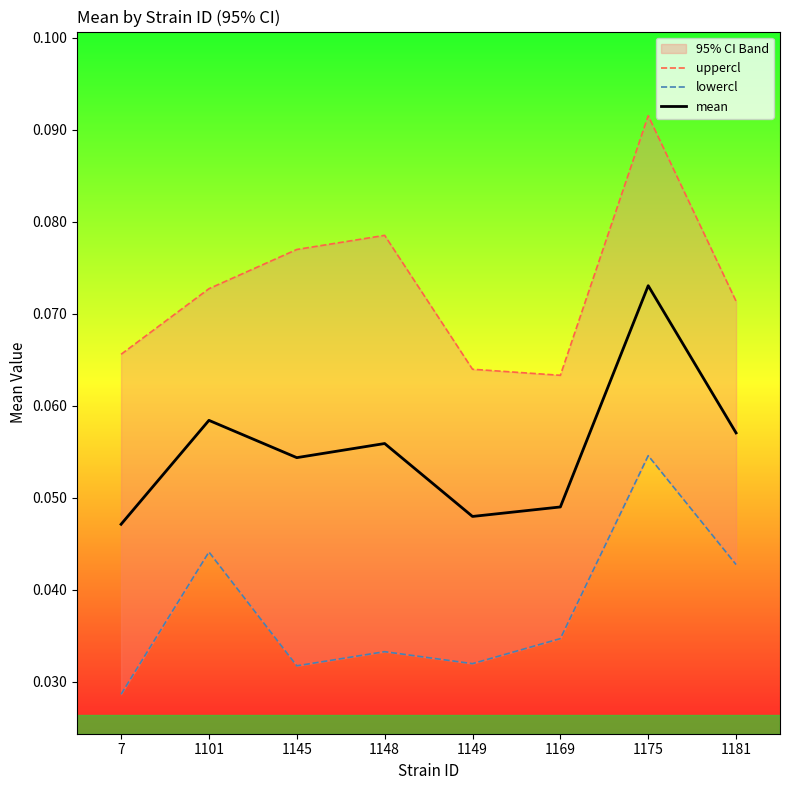

How many lines are shown in the chart?

3